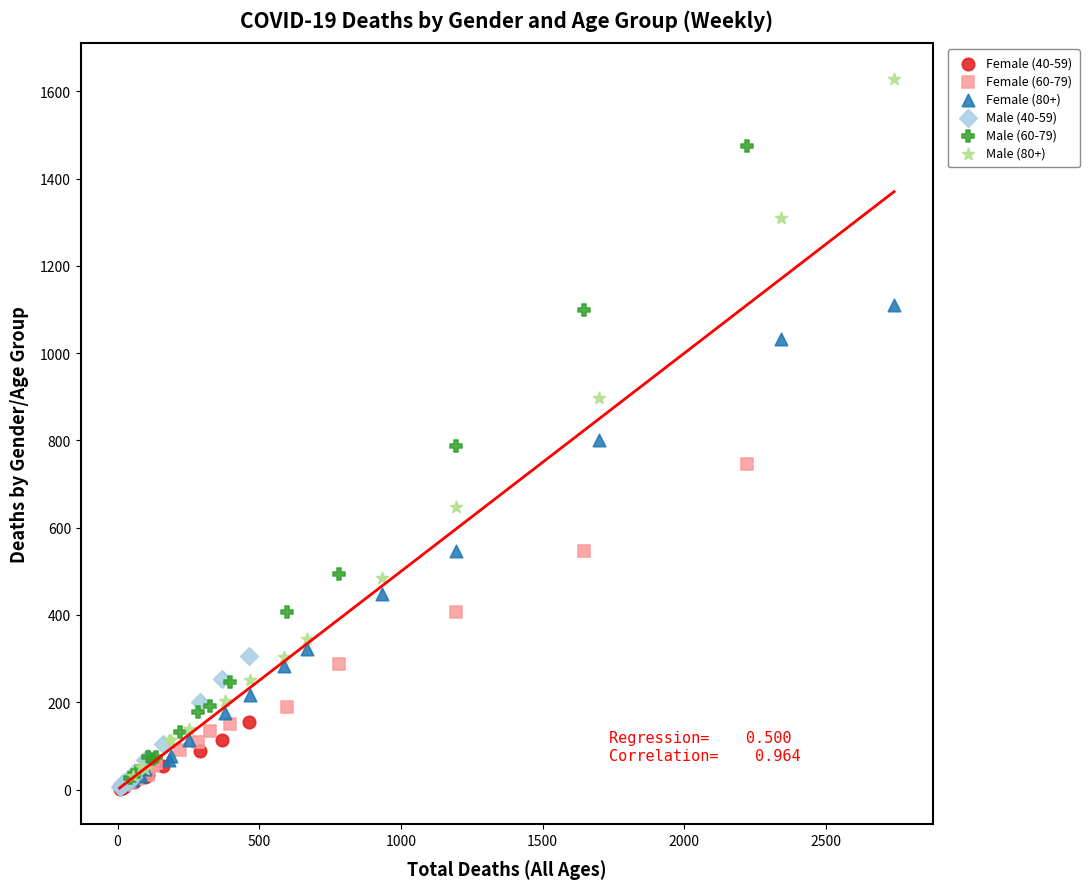

Which series contains the highest Y value?

Male (80+)